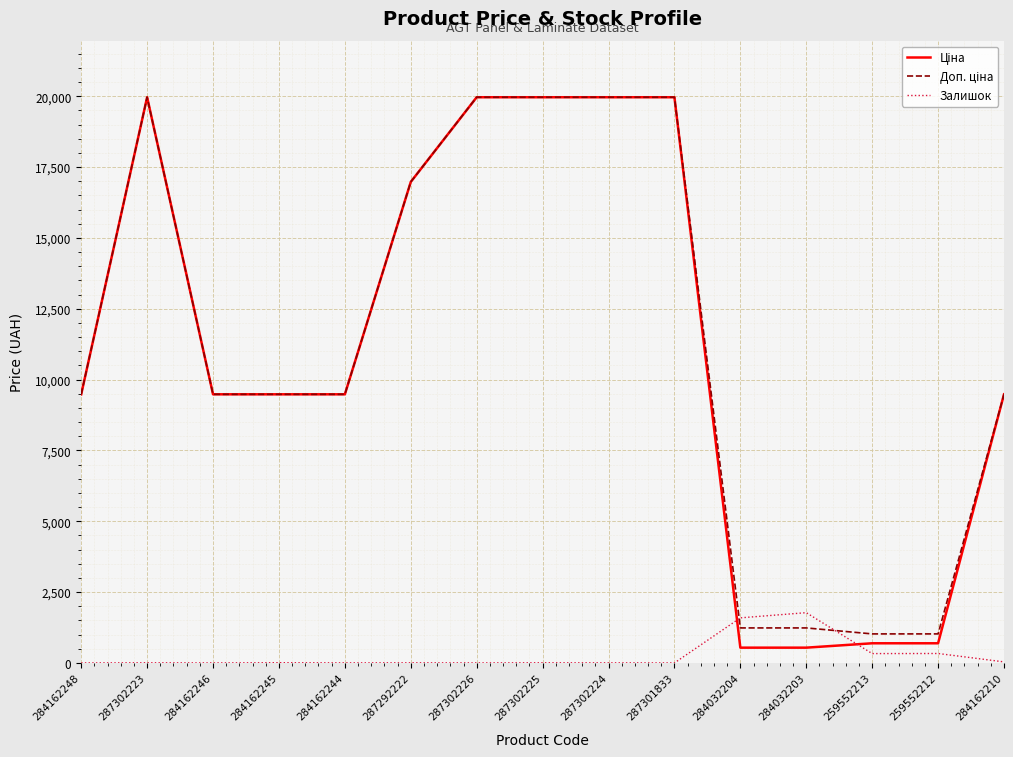

What is the maximum value shown in the chart?

19964.2